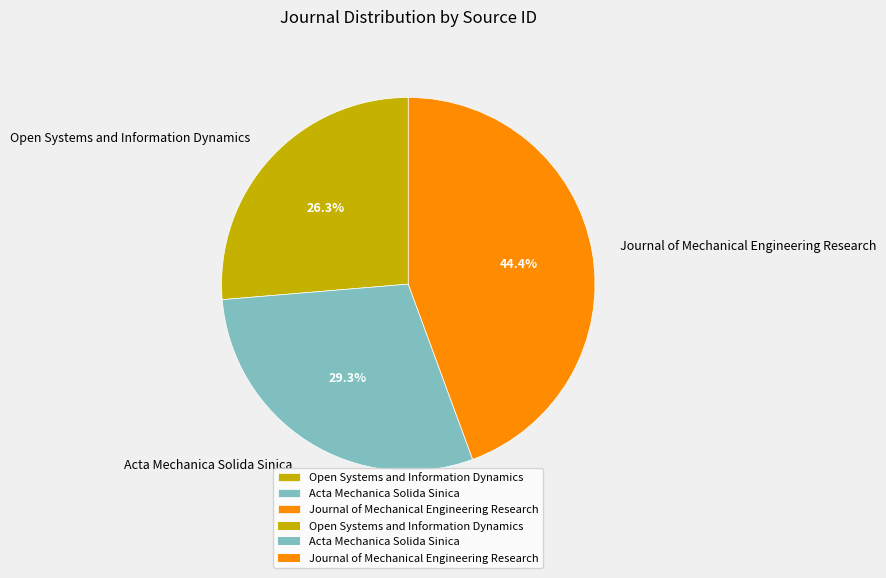

To the nearest percent, what is the combined percentage of Acta Mechanica Solida Sinica and Open Systems and Information Dynamics?

56%